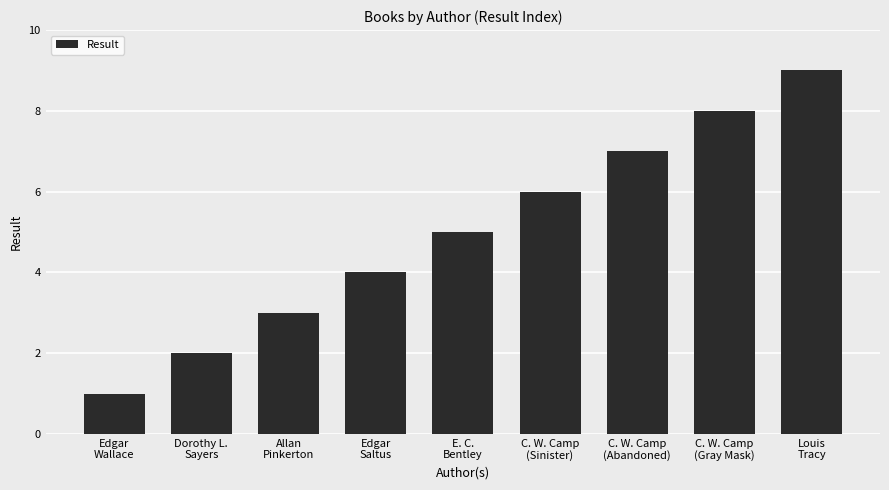

Rank the categories by value from lowest to highest.

Edgar
Wallace, Dorothy L.
Sayers, Allan
Pinkerton, Edgar
Saltus, E. C.
Bentley, C. W. Camp
(Sinister), C. W. Camp
(Abandoned), C. W. Camp
(Gray Mask), Louis
Tracy